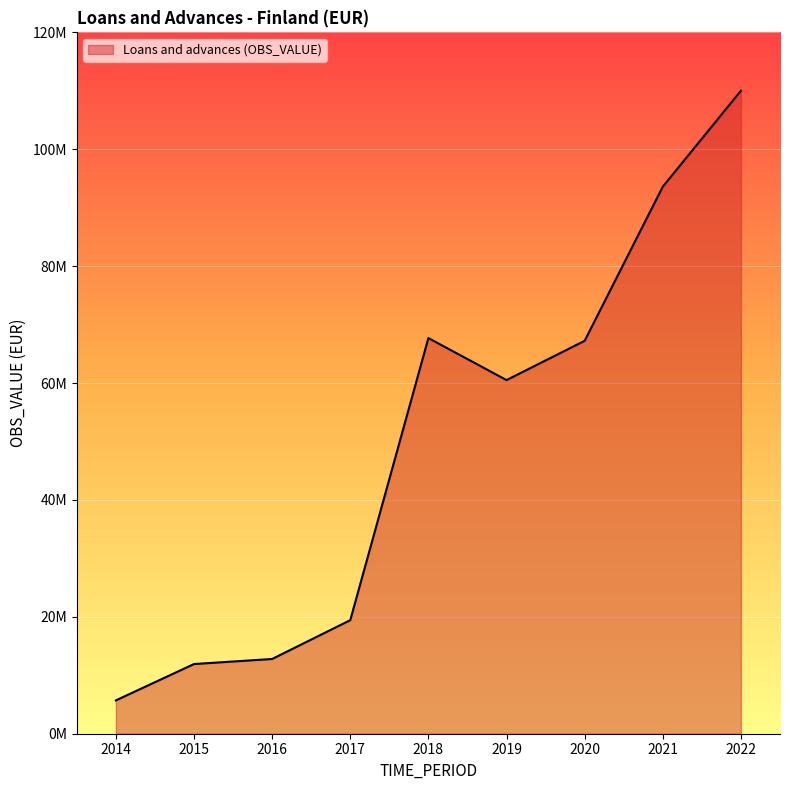

What is the greatest value displayed?

110022090.0